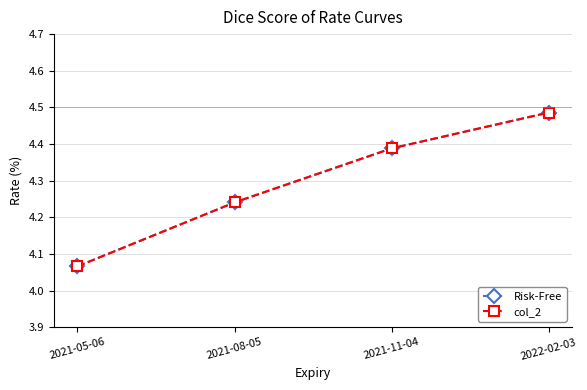

What is the sum of all Risk-Free values?

17.2